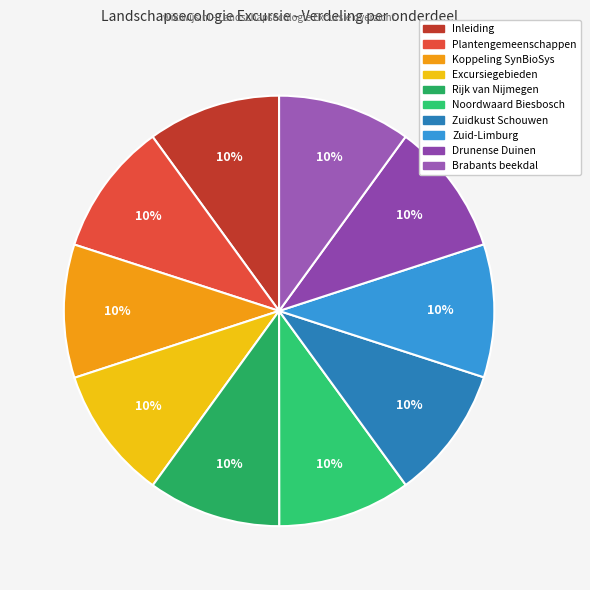

Count the number of slices in the pie.

10